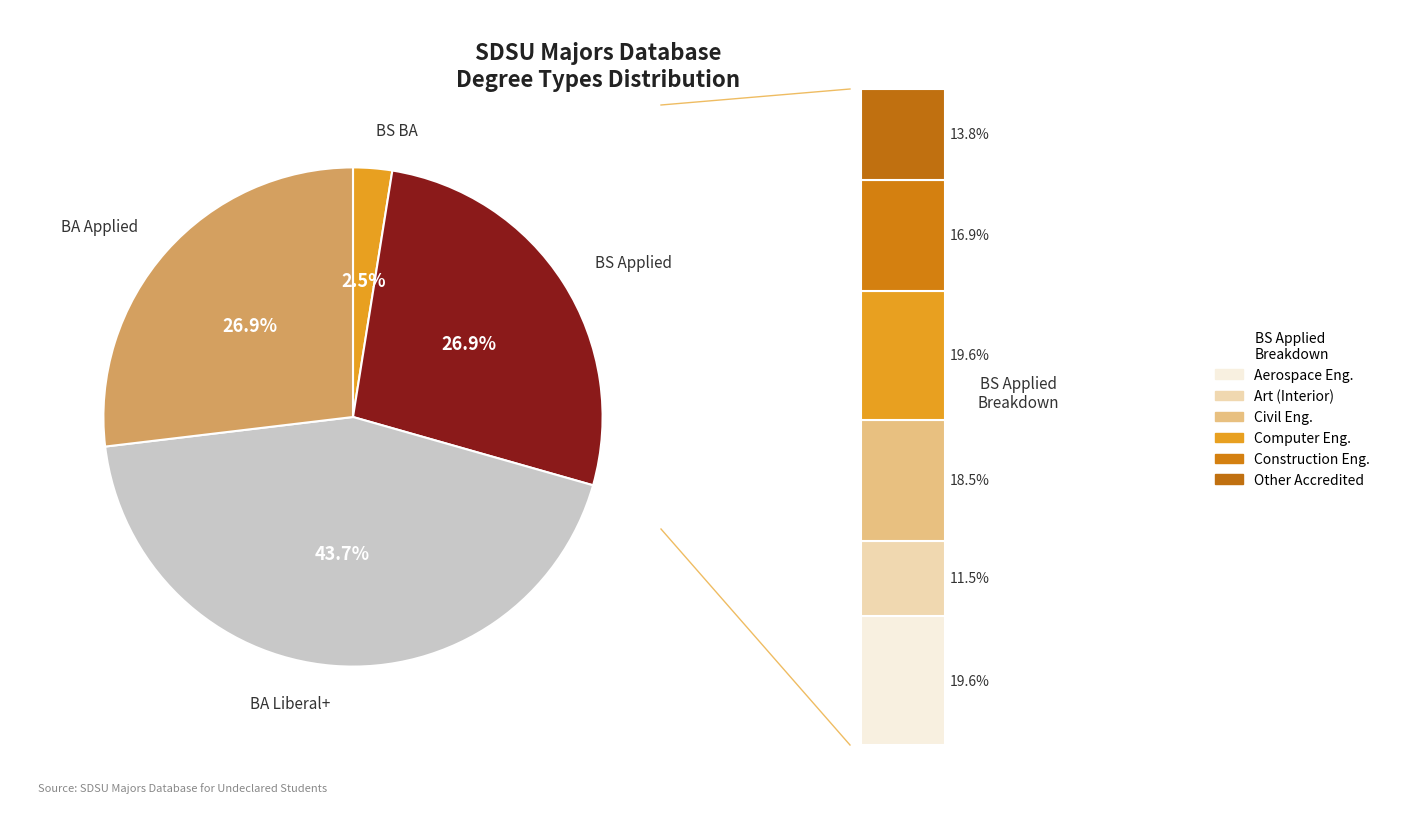

To the nearest percent, what percentage of the pie is BS BA?

3%